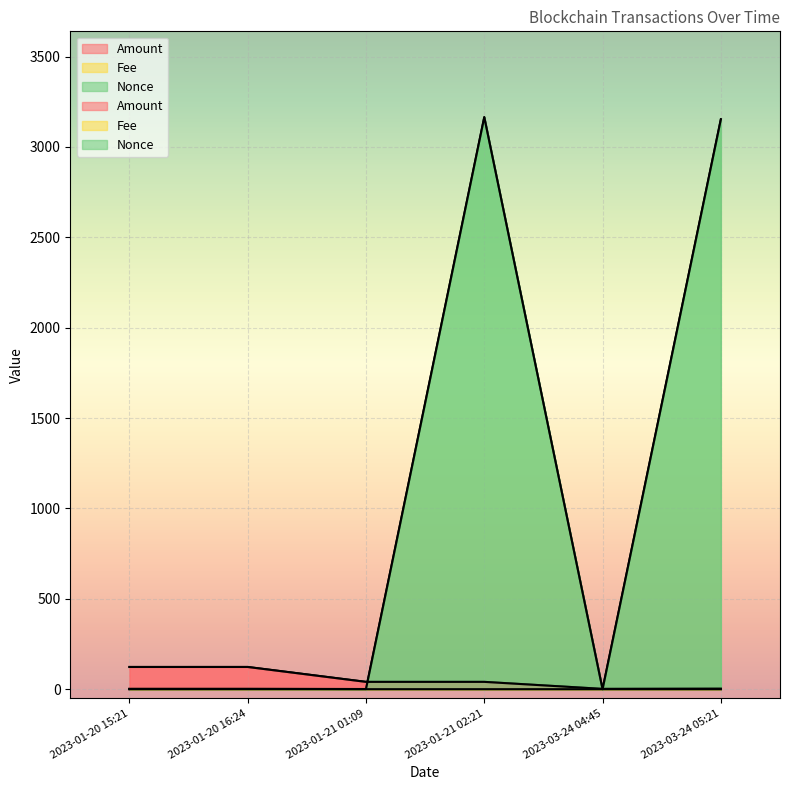

The Amount series shows 123.0 at 2023-01-20 15:21. True or false?

True